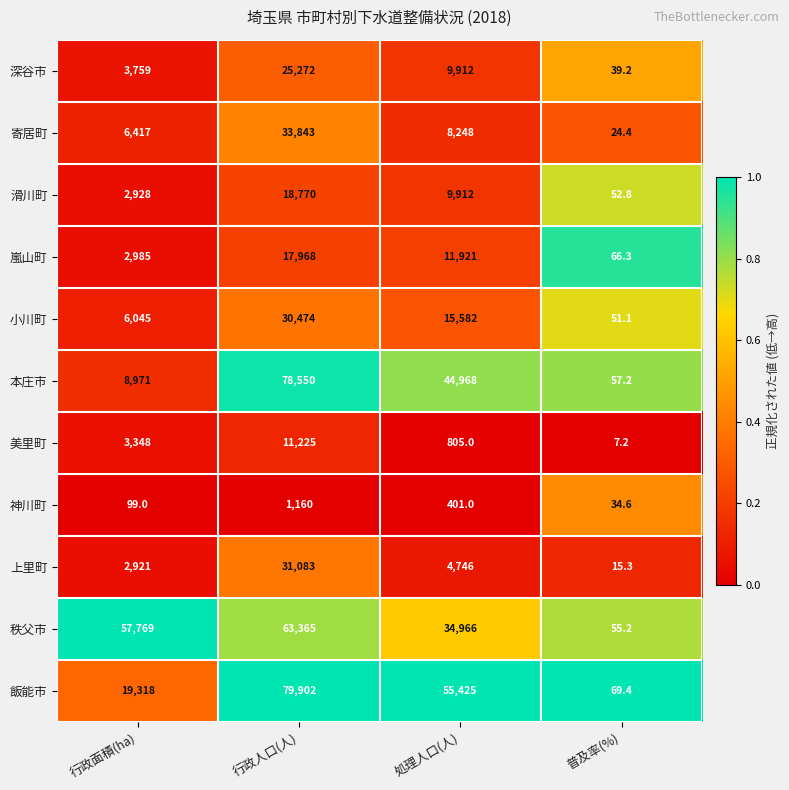

What is the total value across all series at 行政面積(ha)?

114560.0